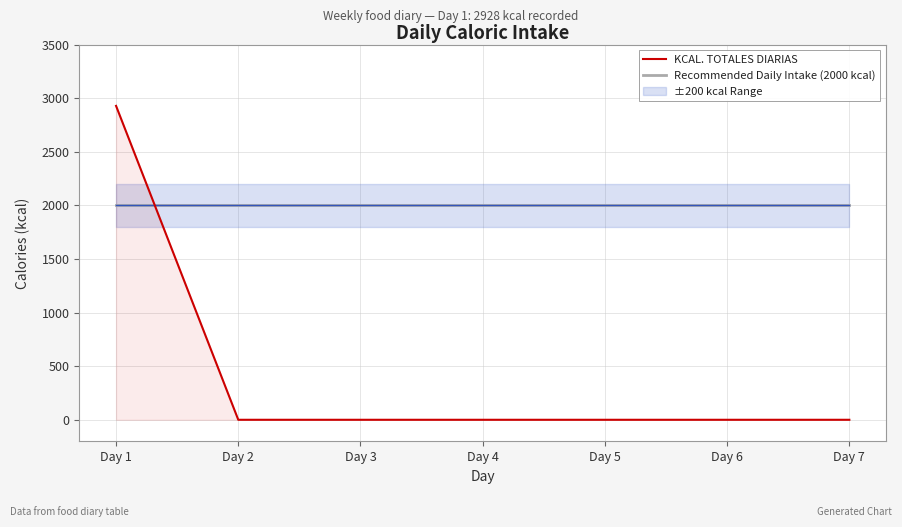

Reading left to right, list all the values displayed in this chart.

KCAL. TOTALES DIARIAS: Day 1=2928	Day 2=0	Day 3=0	Day 4=0	Day 5=0	Day 6=0	Day 7=0
Recommended Daily Intake (2000 kcal): Day 1=2000	Day 2=2000	Day 3=2000	Day 4=2000	Day 5=2000	Day 6=2000	Day 7=2000